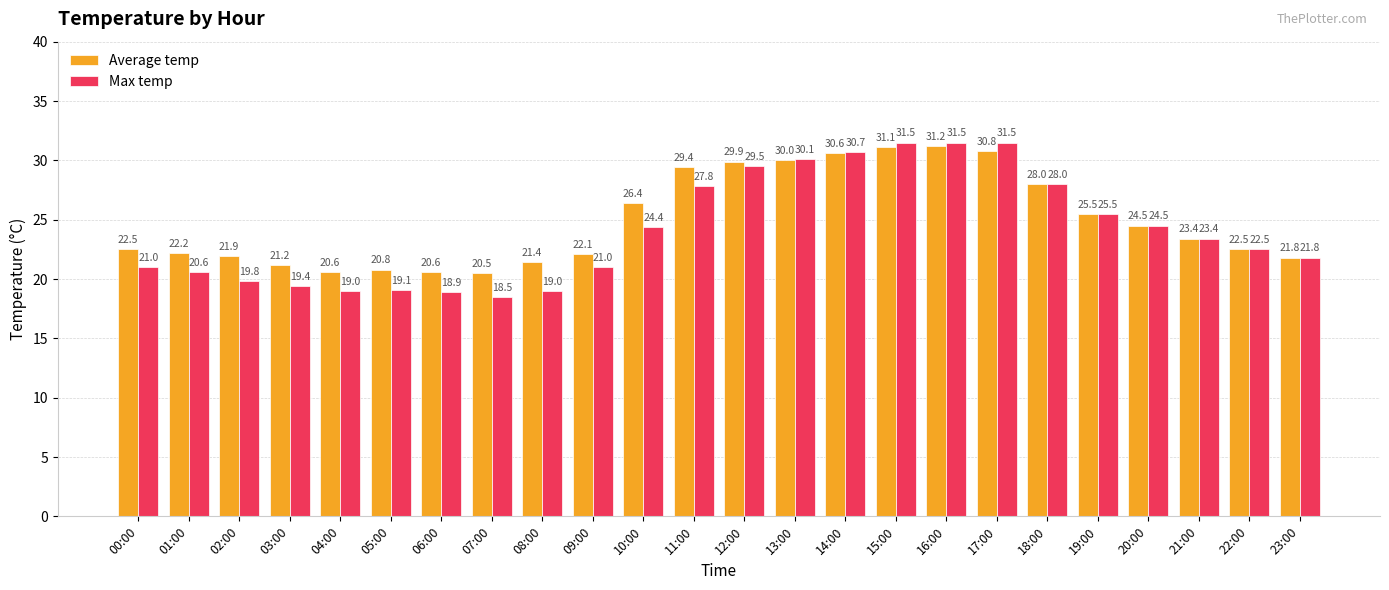

Reading right to left, list all the values displayed in this chart.

Average temp: 23:00=21.8	22:00=22.5	21:00=23.4	20:00=24.5	19:00=25.5	18:00=28.0	17:00=30.8	16:00=31.2	15:00=31.1	14:00=30.6	13:00=30.0	12:00=29.9	11:00=29.4	10:00=26.4	09:00=22.1	08:00=21.4	07:00=20.5	06:00=20.6	05:00=20.8	04:00=20.6	03:00=21.2	02:00=21.9	01:00=22.2	00:00=22.5
Max temp: 23:00=21.8	22:00=22.5	21:00=23.4	20:00=24.5	19:00=25.5	18:00=28.0	17:00=31.5	16:00=31.5	15:00=31.5	14:00=30.7	13:00=30.1	12:00=29.5	11:00=27.8	10:00=24.4	09:00=21.0	08:00=19.0	07:00=18.5	06:00=18.9	05:00=19.1	04:00=19.0	03:00=19.4	02:00=19.8	01:00=20.6	00:00=21.0